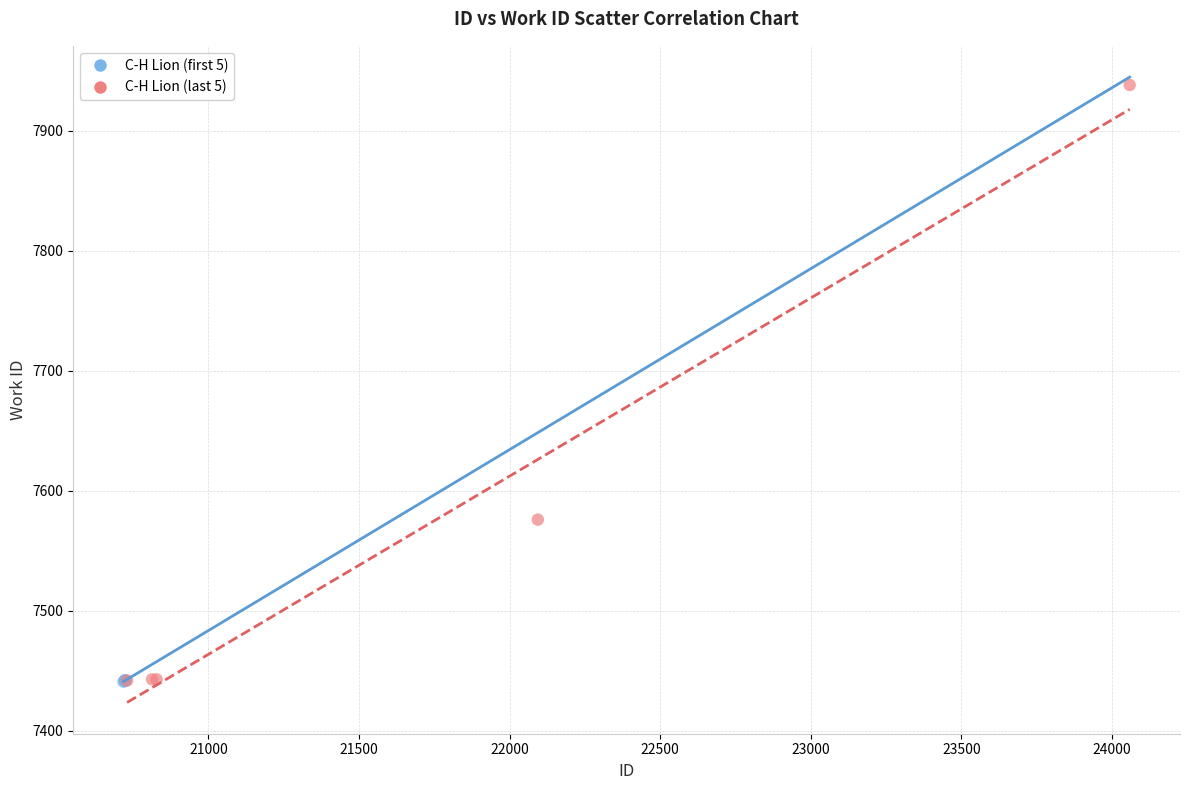

What are all the series names shown in the legend?

C-H Lion (first 5), C-H Lion (last 5)